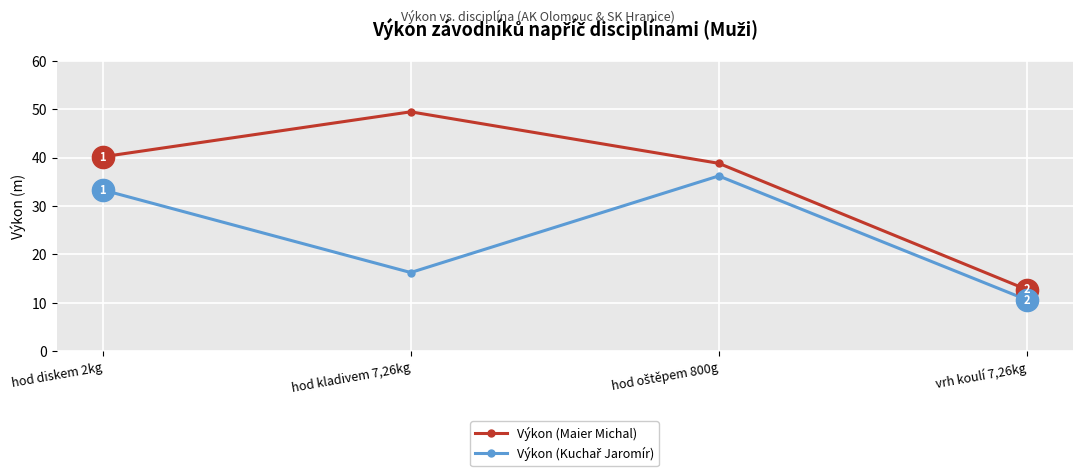

True or false: Výkon (Maier Michal) has more than 0 interior local peaks.

True